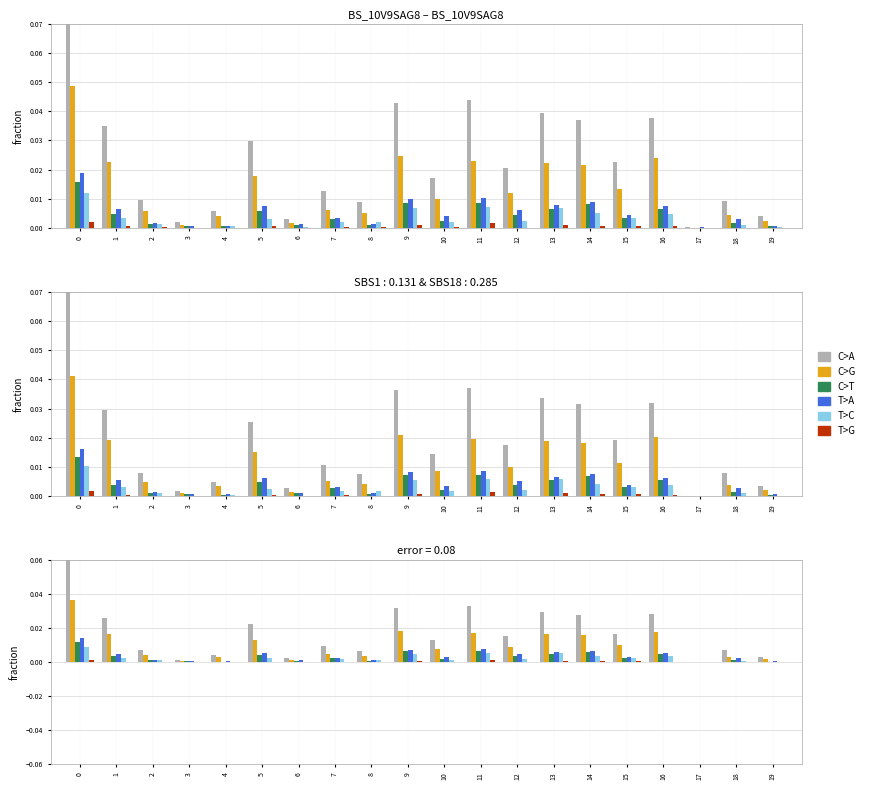

Are the bars horizontal?

No